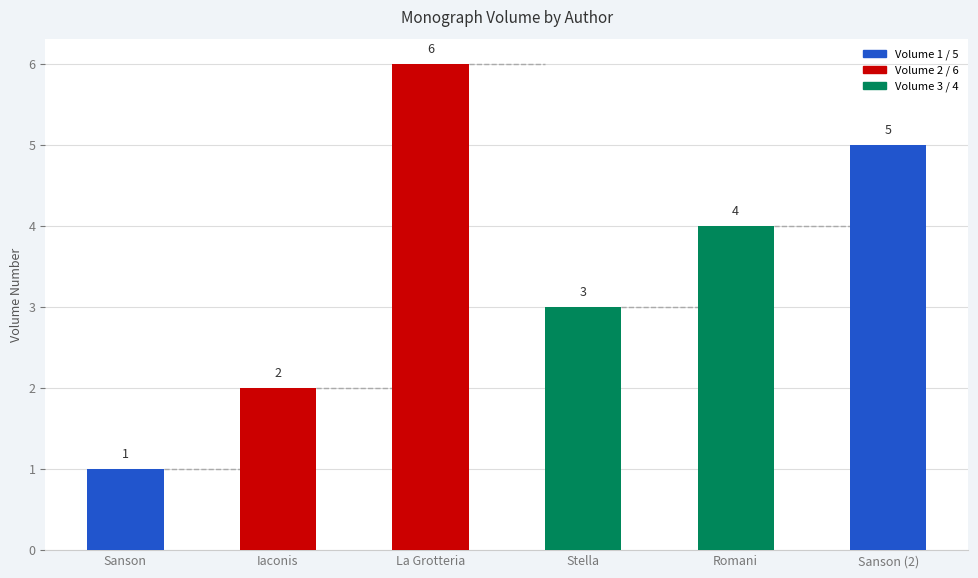

Does the chart contain any negative values?

No